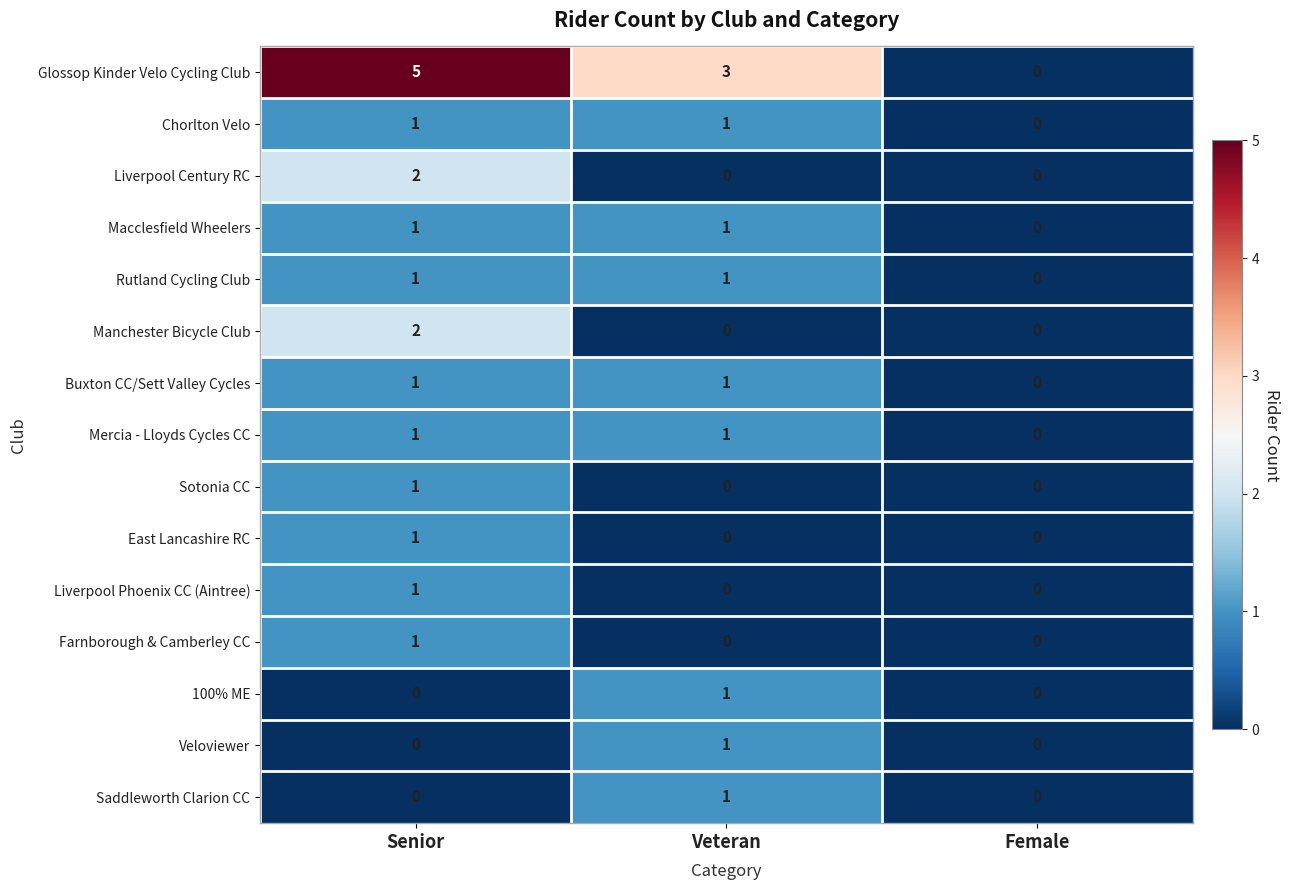

At which label does Glossop Kinder Velo Cycling Club first exceed 3?

Senior